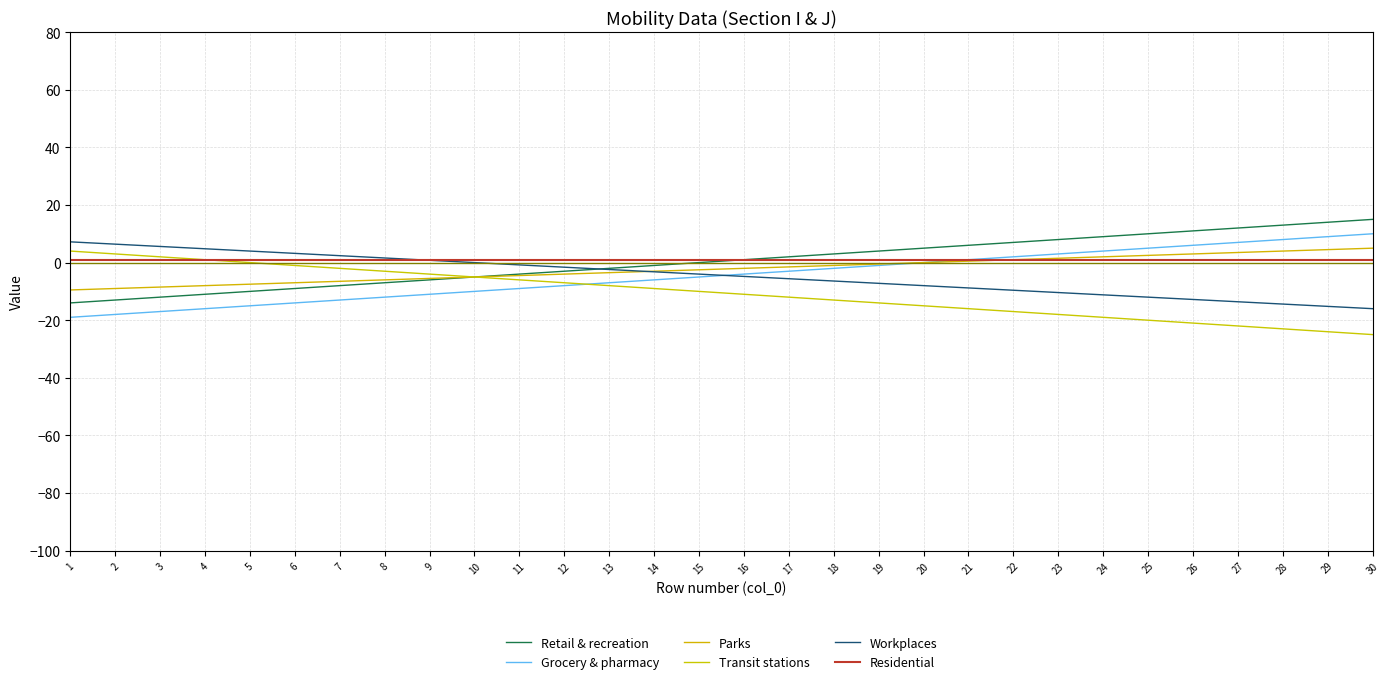

Which series changed the most between 17 and 30?

Retail & recreation